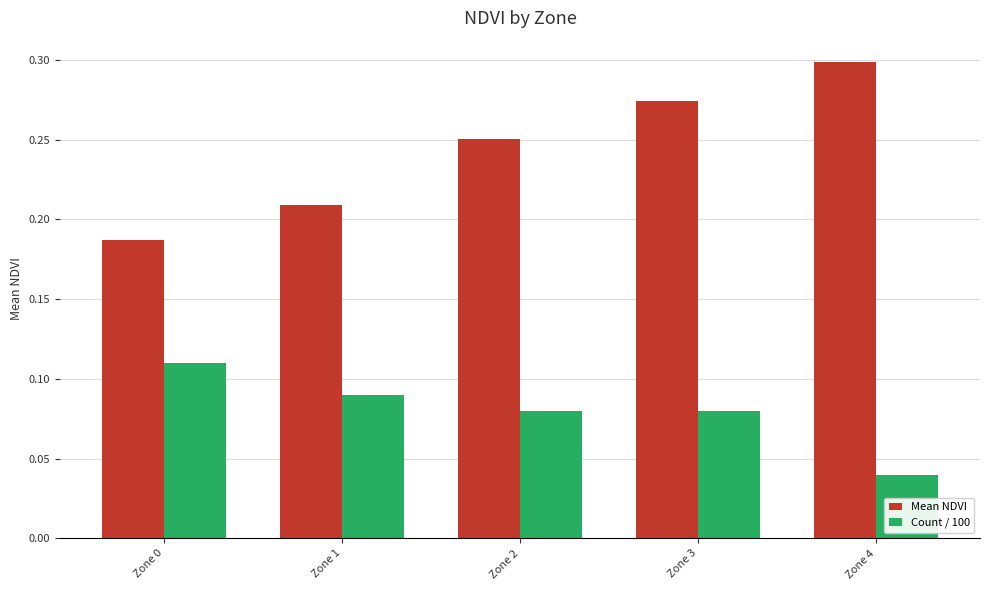

What is the sum of all Count / 100 values?

0.4